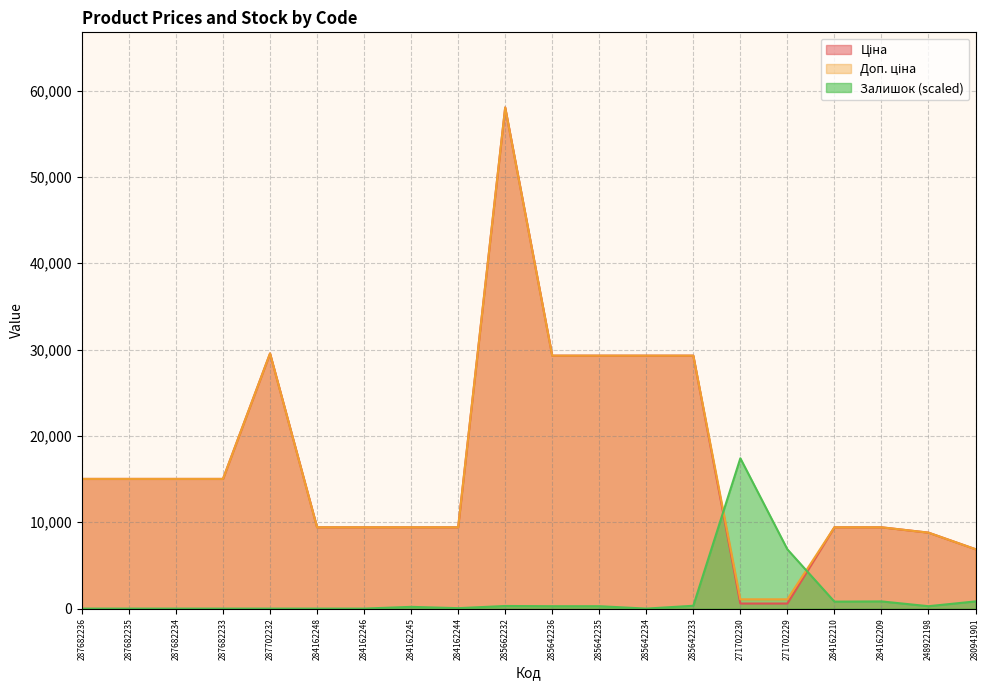

Rank the series at 287682236 from highest to lowest value.

Ціна, Доп. ціна, Залишок